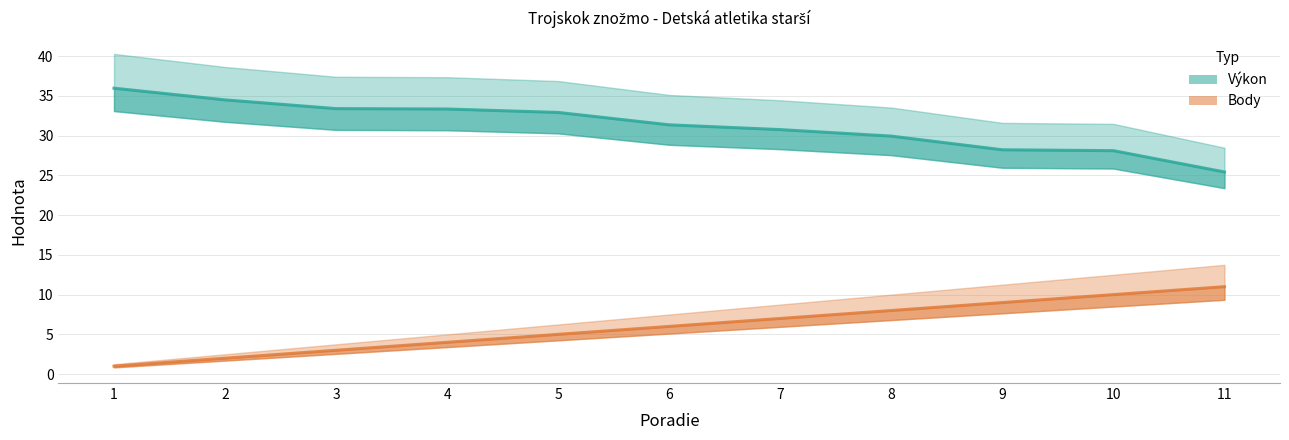

Reading left to right, transcribe all the data shown in this chart.

Výkon: 36.0	34.5	33.4	33.4	32.9	31.4	30.8	29.9	28.2	28.1	25.4
Body: 1.0	2.0	3.0	4.0	5.0	6.0	7.0	8.0	9.0	10.0	11.0